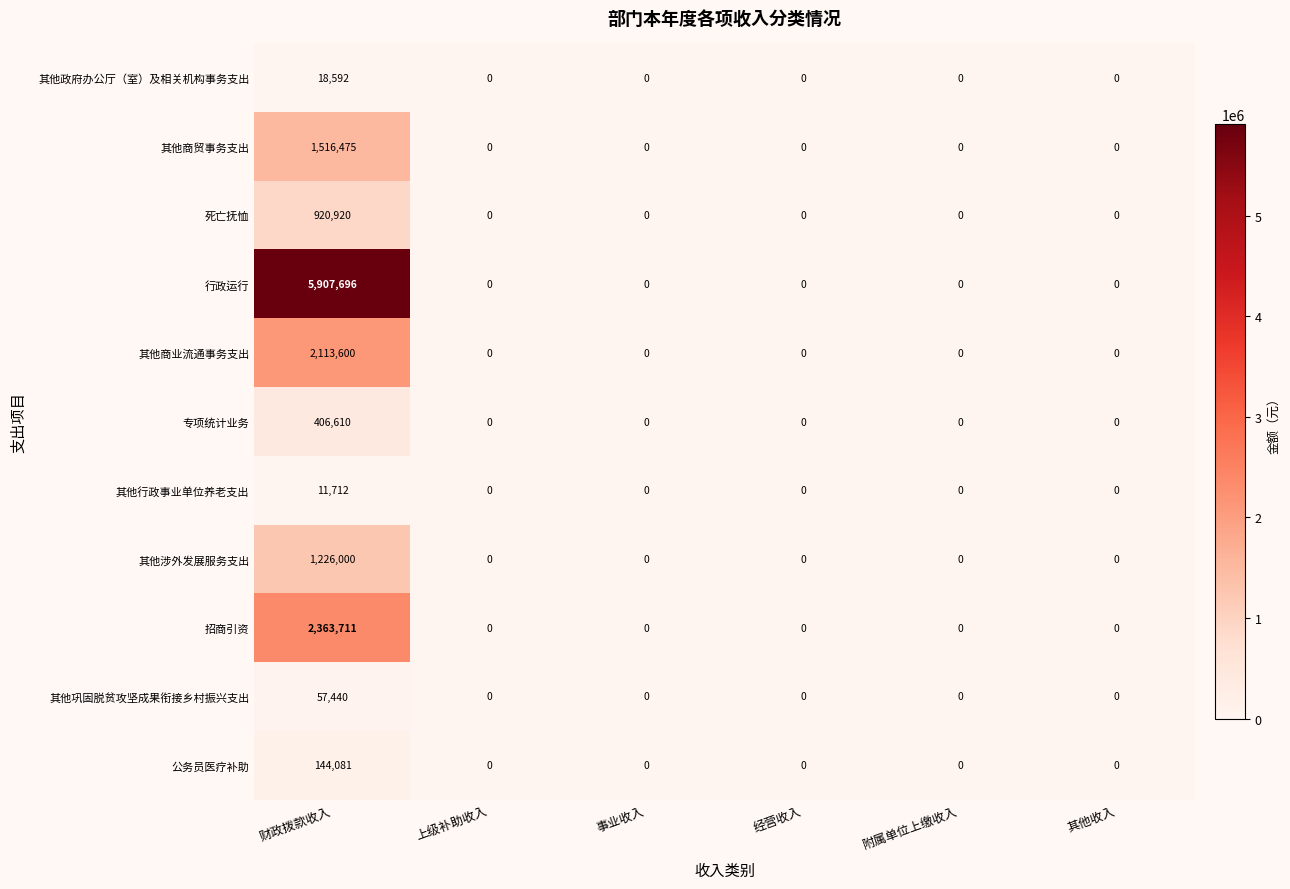

The value of 行政运行 at 附属单位上缴收入 is 0. True or false?

True